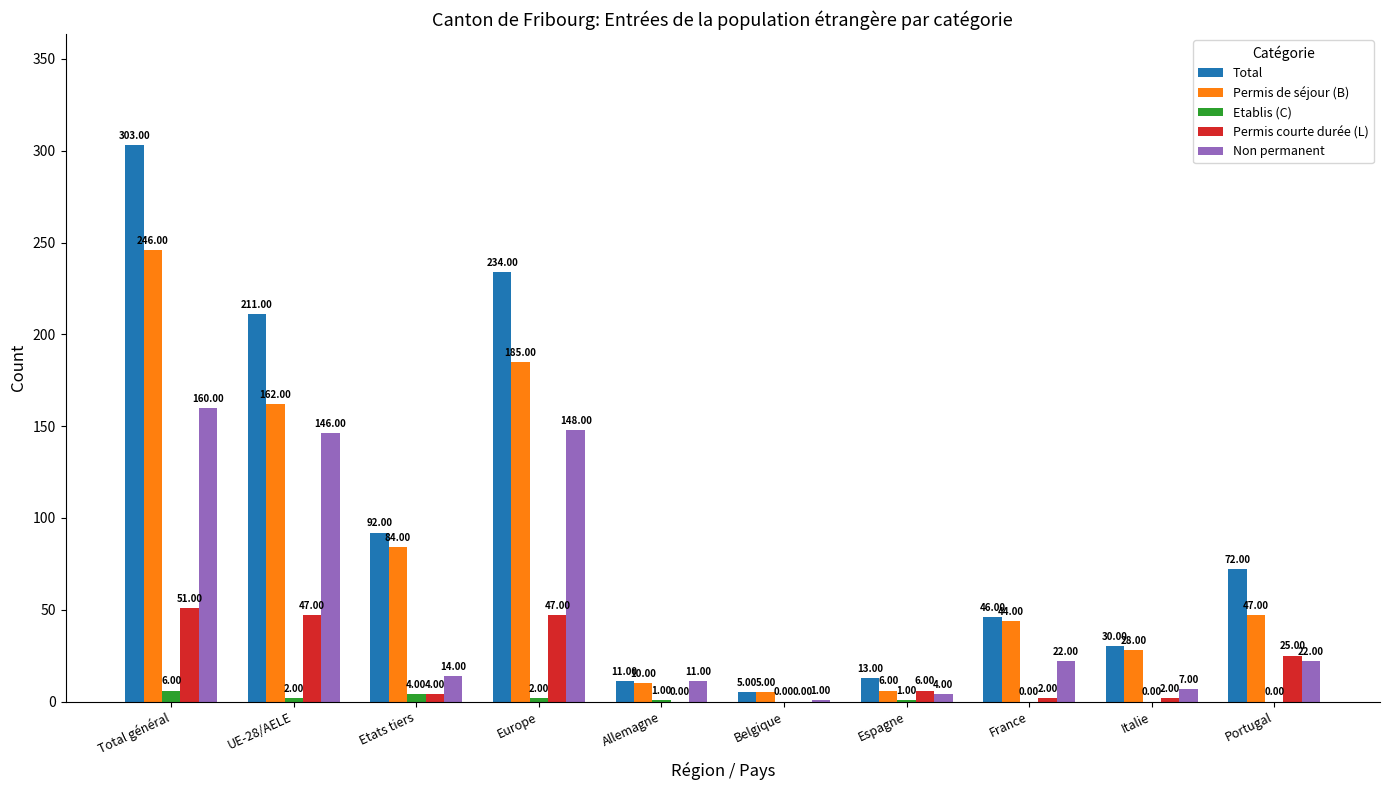

At which category does the chart reach its peak across all series?

Total général